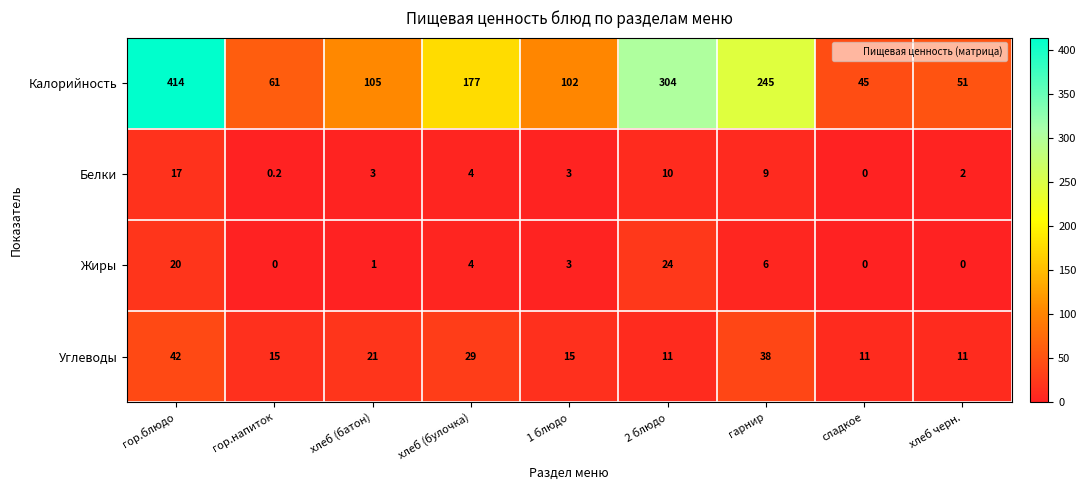

What is the total value across all series at гарнир?

298.0